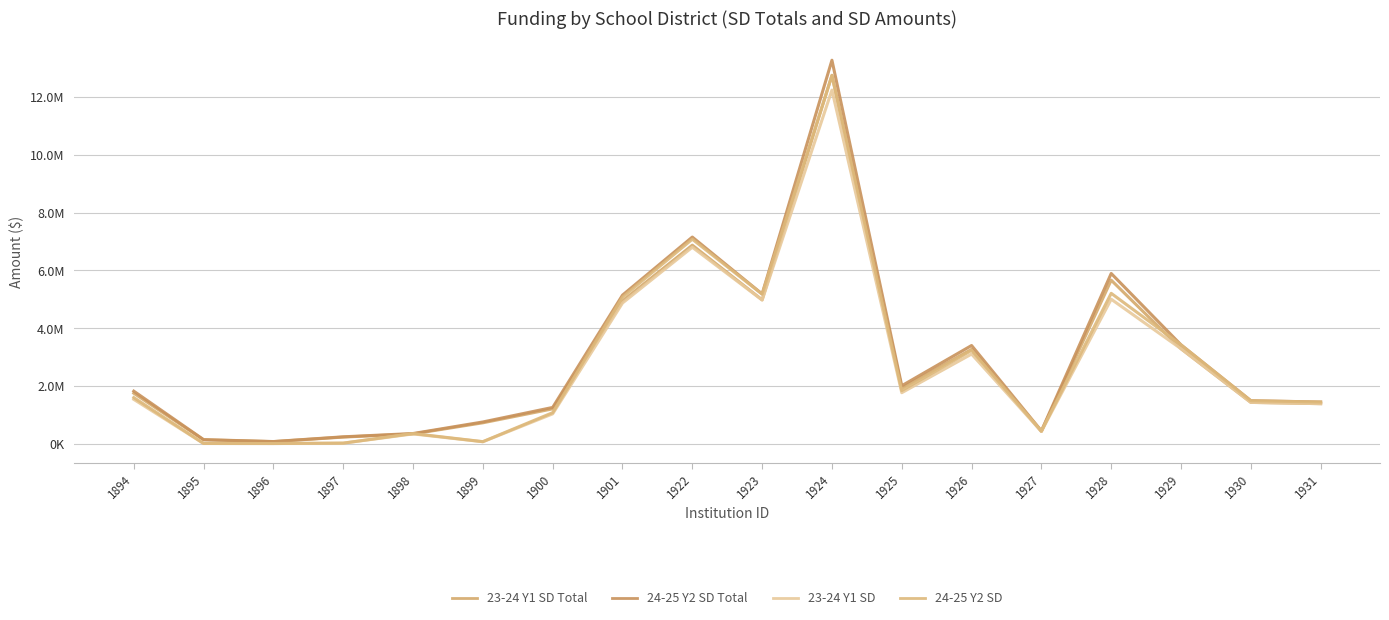

Does the chart have visible grid lines?

Yes